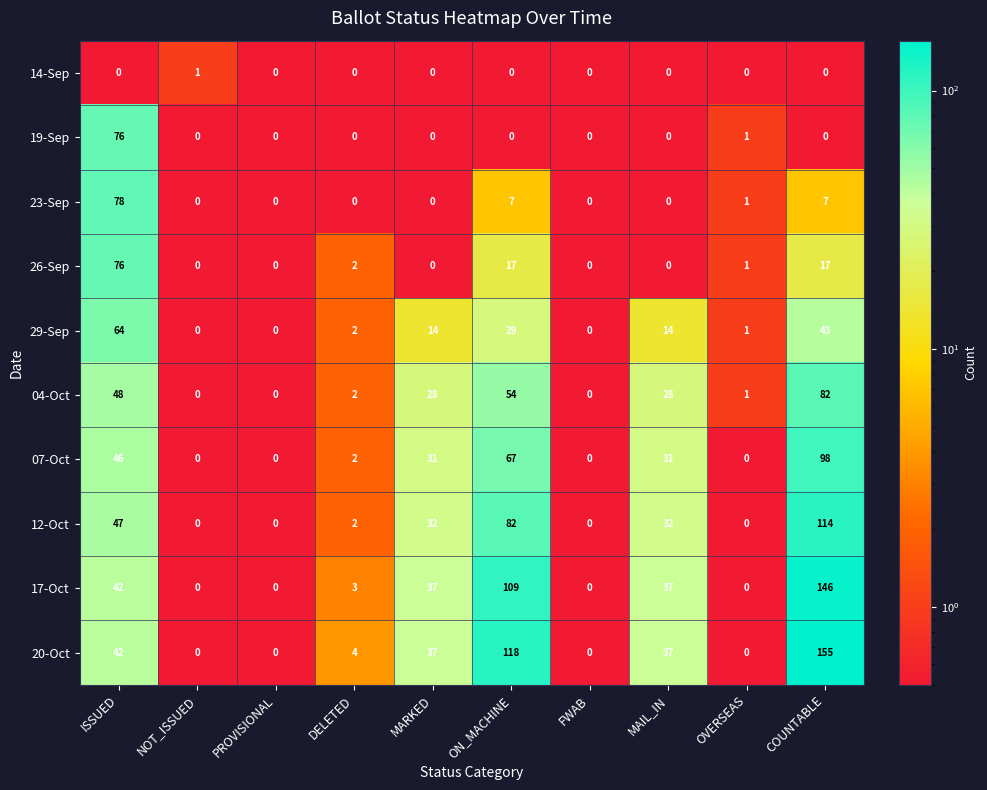

What is the greatest value displayed?

155